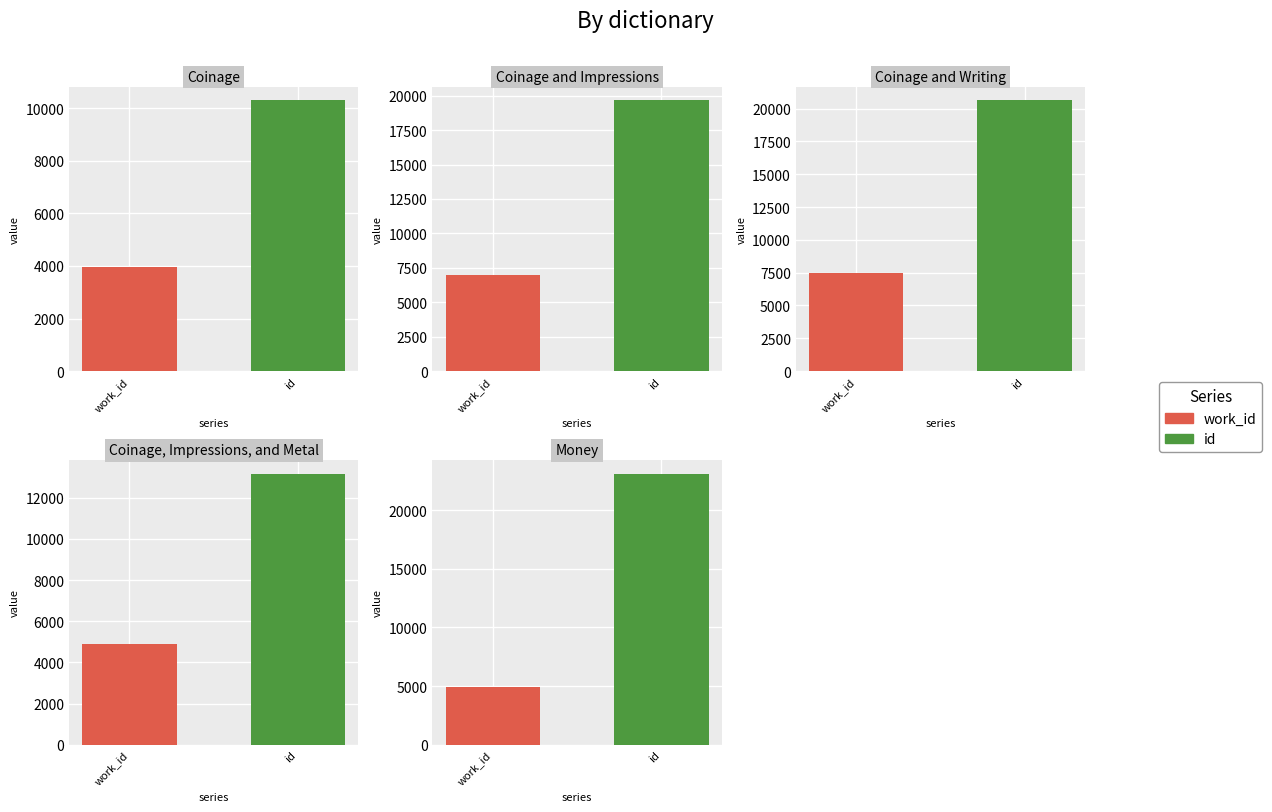

What is the difference between the highest and lowest values at Coinage?

6337